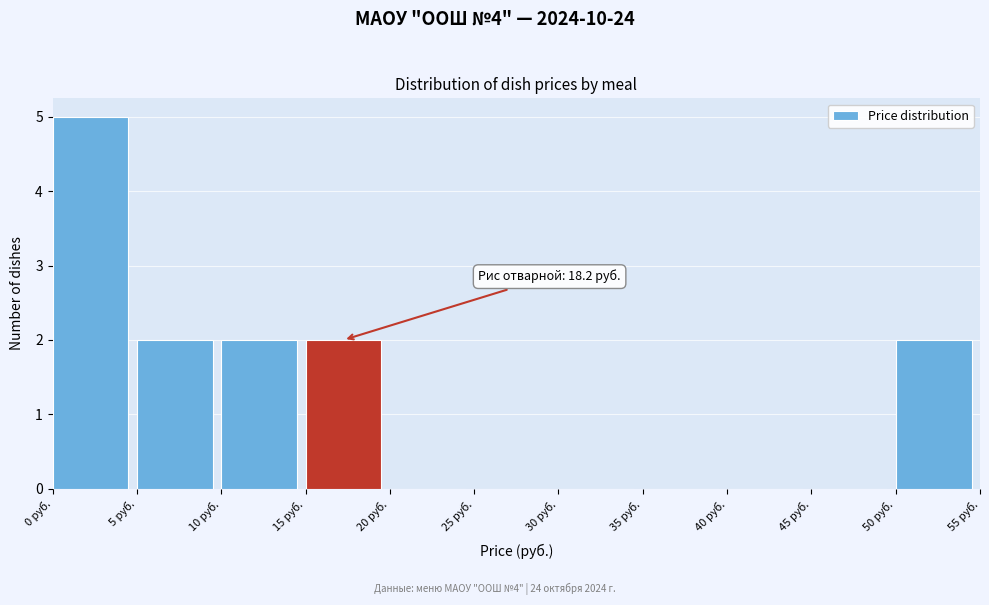

Over which range of the x-axis is the bar tallest?

0 to 5